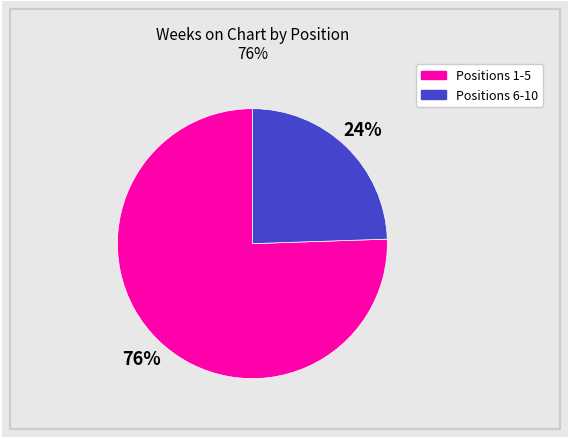

Is there any slice that represents more than half of the pie?

Yes